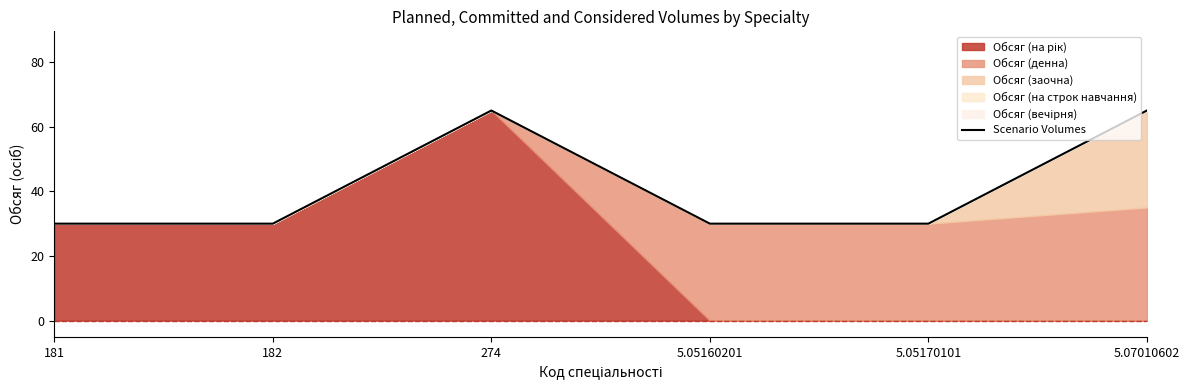

Which category has the highest value across all series?

274